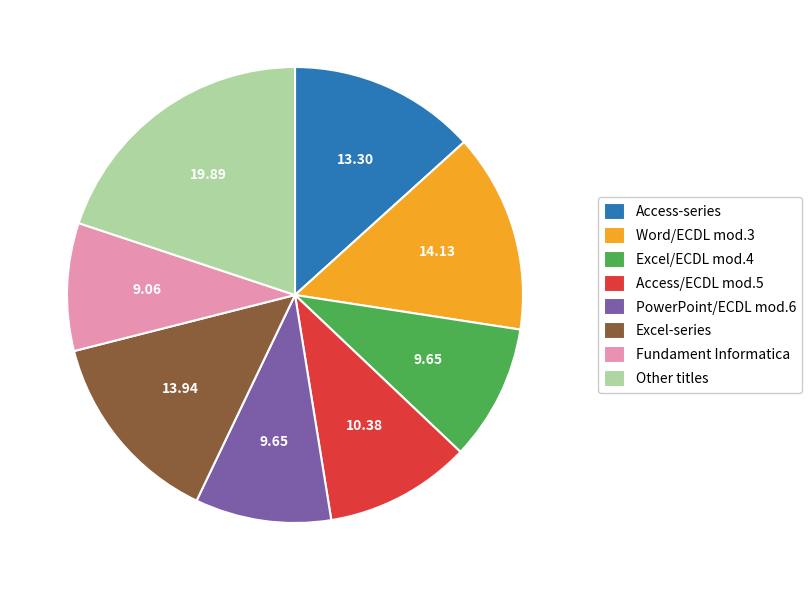

Which category has the biggest portion of the pie?

Other titles